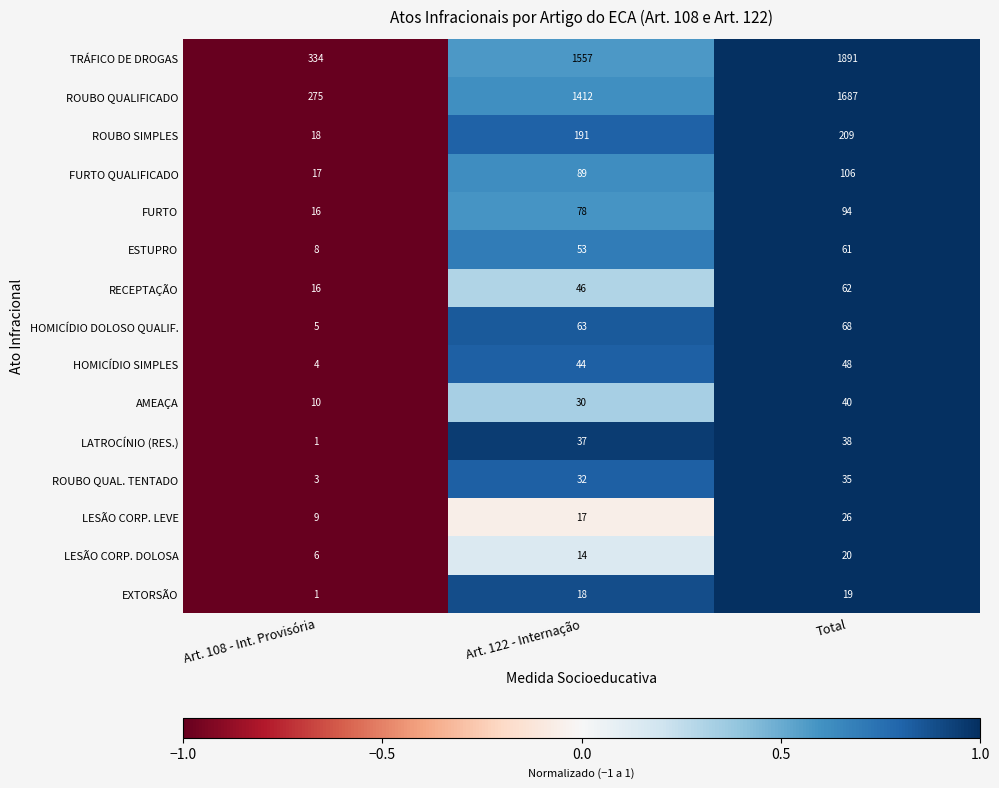

What is the spread (max minus min) of values at Total?

1872